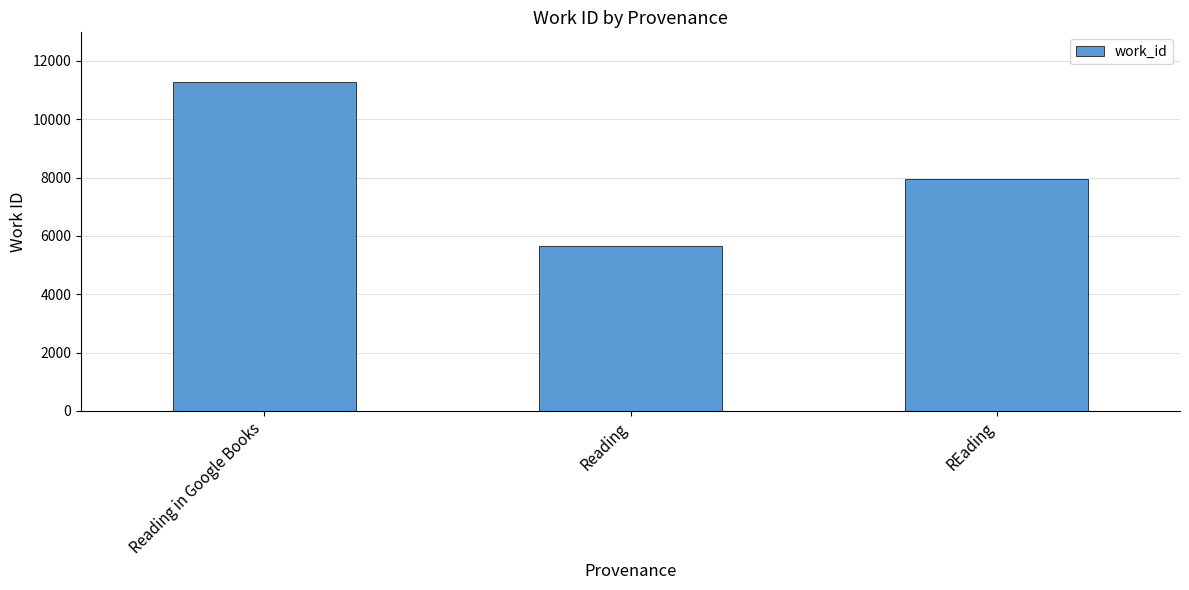

What is the label of the 1st bar from the left?

Reading in Google Books